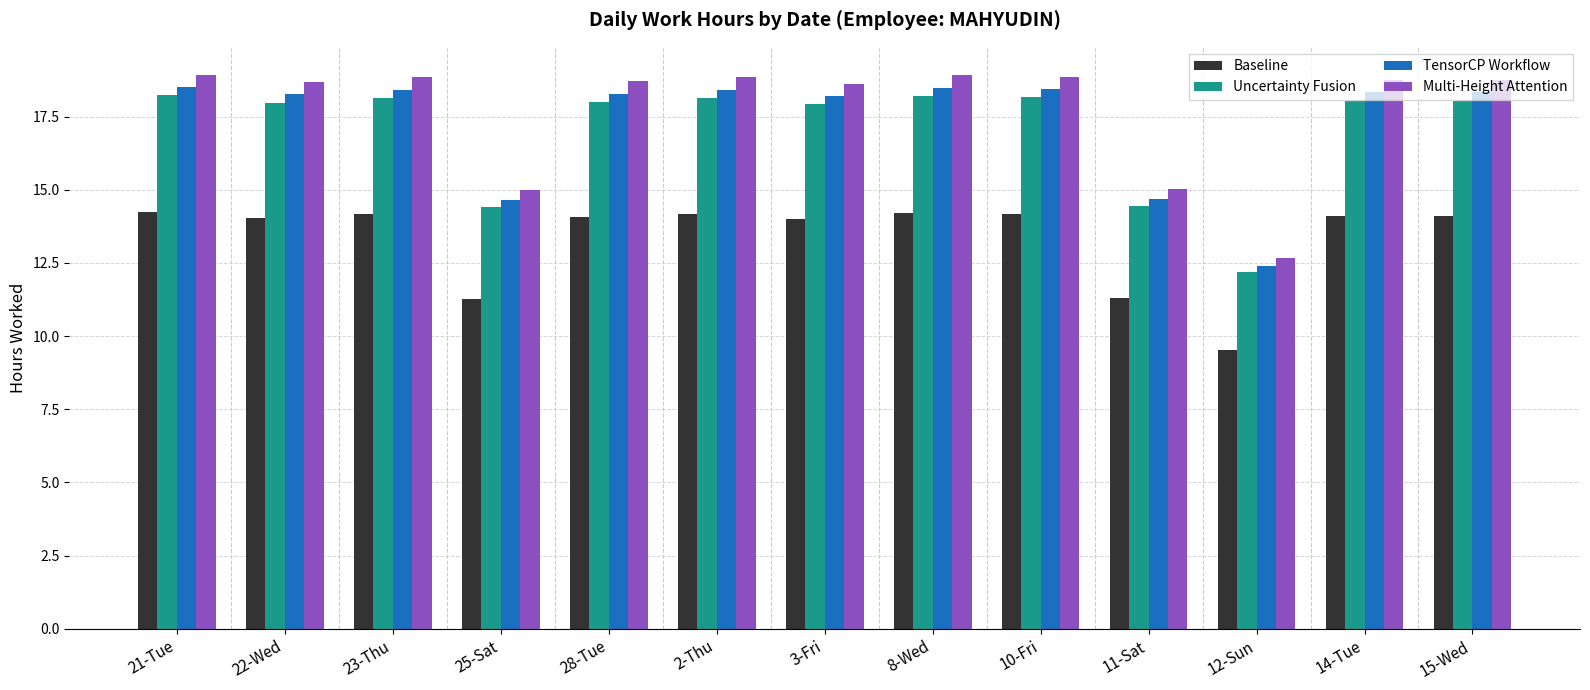

What are all the series names shown in the legend?

Baseline, Uncertainty Fusion, TensorCP Workflow, Multi-Height Attention